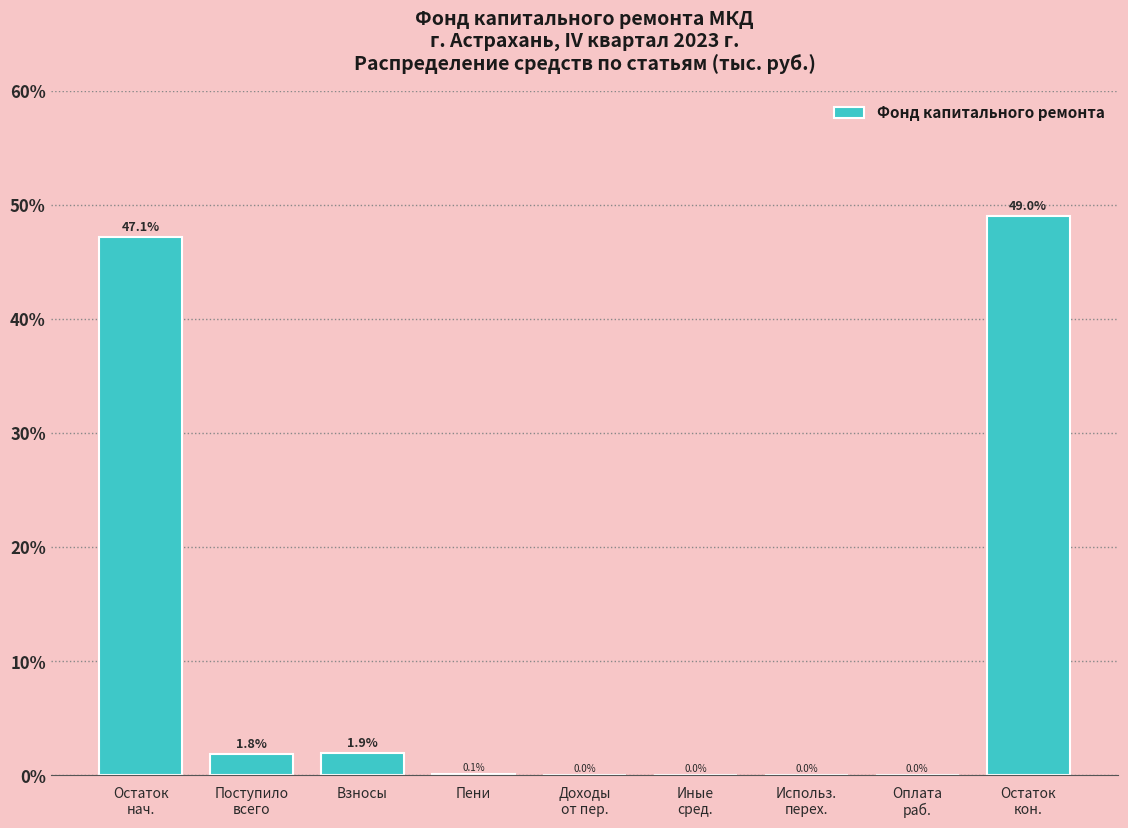

What is the greatest value displayed?

49.0